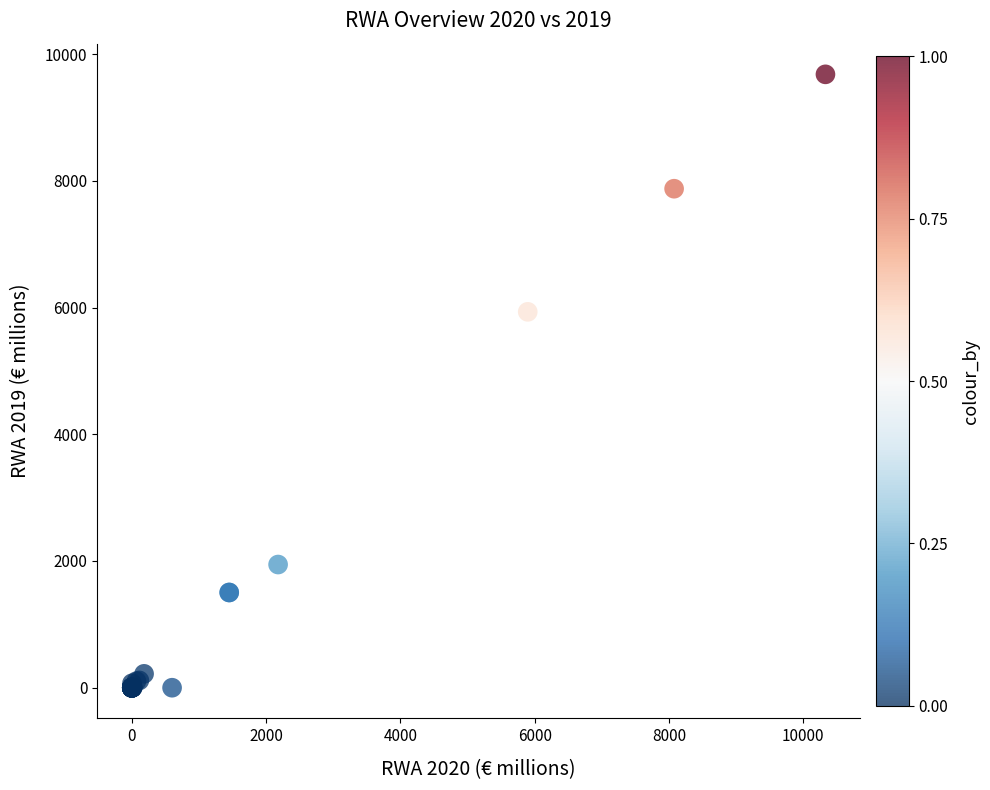

What Y value in the scatter plot is closest to 4840?

5932